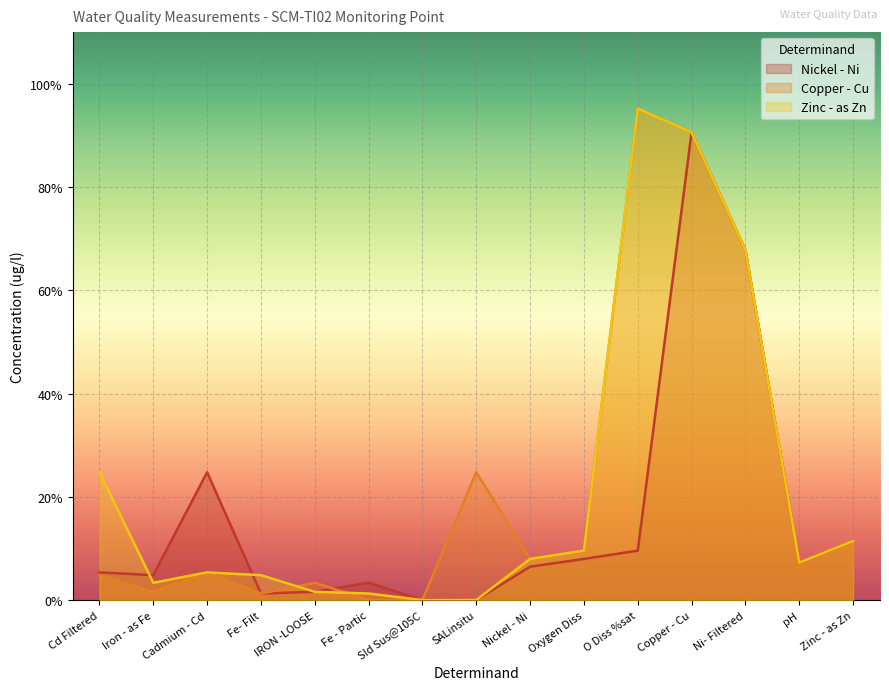

How many lines are shown in the chart?

3